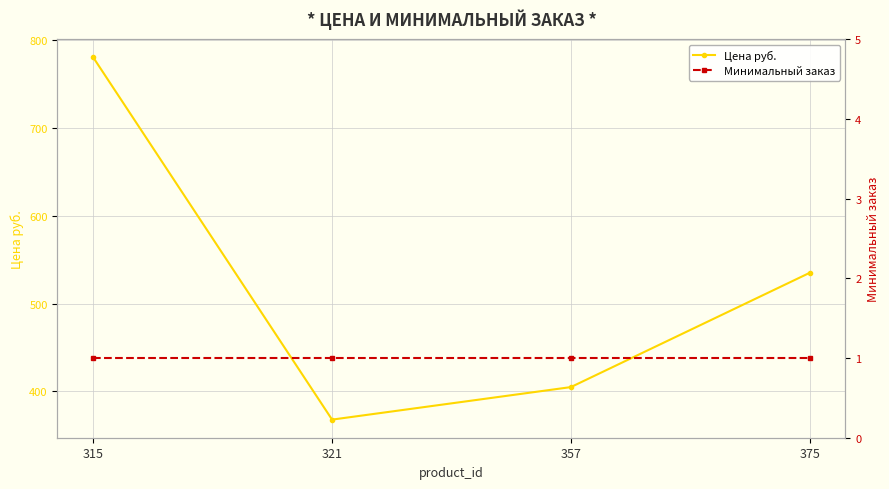

What is the sum of the Цена руб. values at 375 and 315?

1315